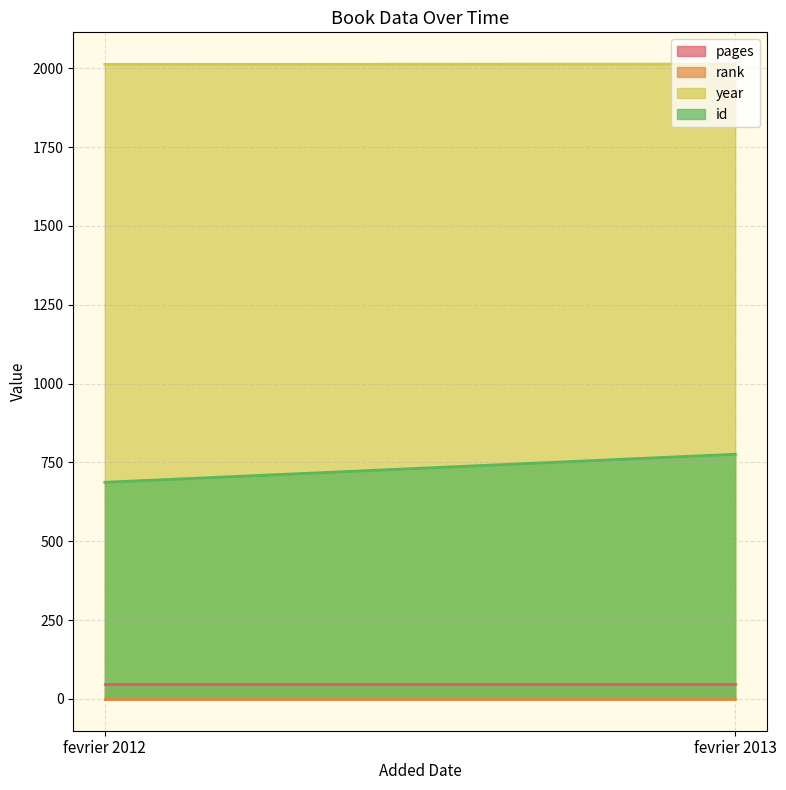

At which category does the chart reach its minimum across all series?

fevrier 2012